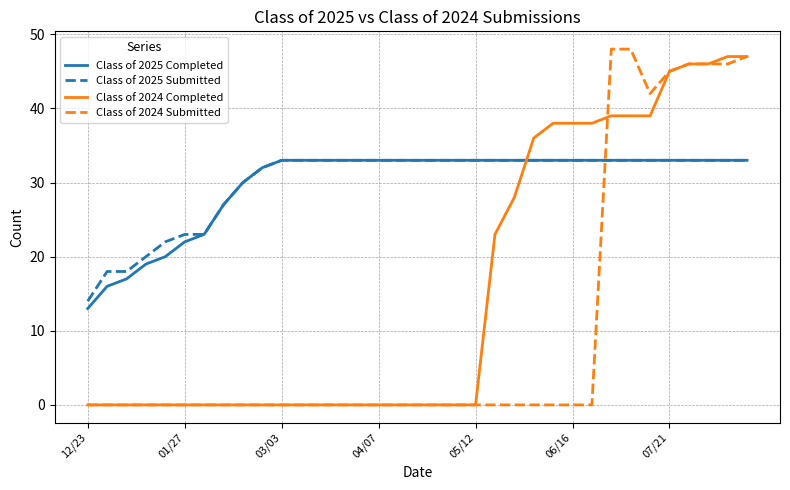

Reading left to right, what are all the values shown in this chart?

Class of 2025 Completed: 13	16	17	19	20	22	23	27	30	32	33	33	33	33	33	33	33	33	33	33	33	33	33	33	33	33	33	33	33	33	33	33	33	33	33
Class of 2025 Submitted: 14	18	18	20	22	23	23	27	30	32	33	33	33	33	33	33	33	33	33	33	33	33	33	33	33	33	33	33	33	33	33	33	33	33	33
Class of 2024 Completed: 0	0	0	0	0	0	0	0	0	0	0	0	0	0	0	0	0	0	0	0	0	23	28	36	38	38	38	39	39	39	45	46	46	47	47
Class of 2024 Submitted: 0	0	0	0	0	0	0	0	0	0	0	0	0	0	0	0	0	0	0	0	0	0	0	0	0	0	0	48	48	42	45	46	46	46	47